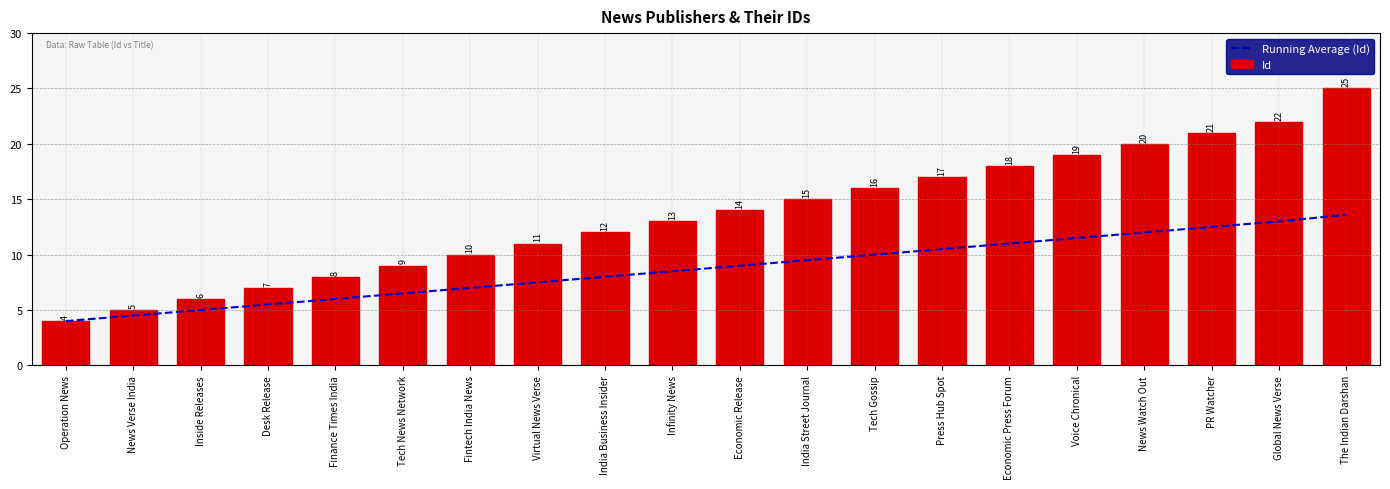

What is the difference between the Running Average (Id) values at Press Hub Spot and Operation News?

6.5